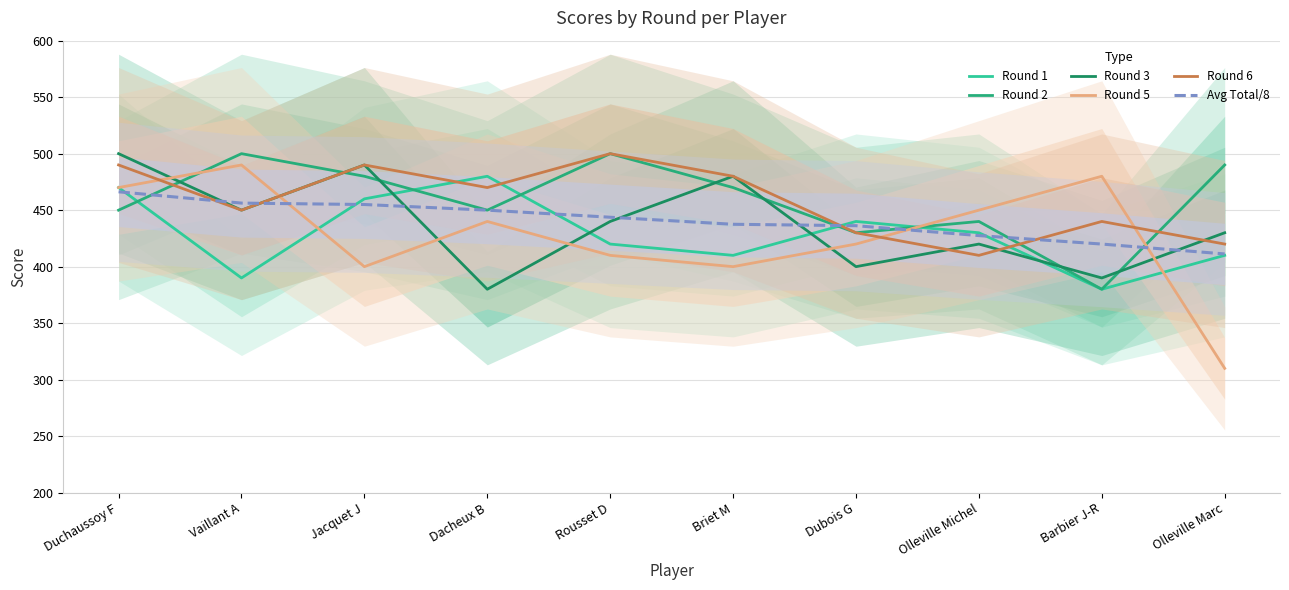

What is the average value of the Round 3 series?

438.0